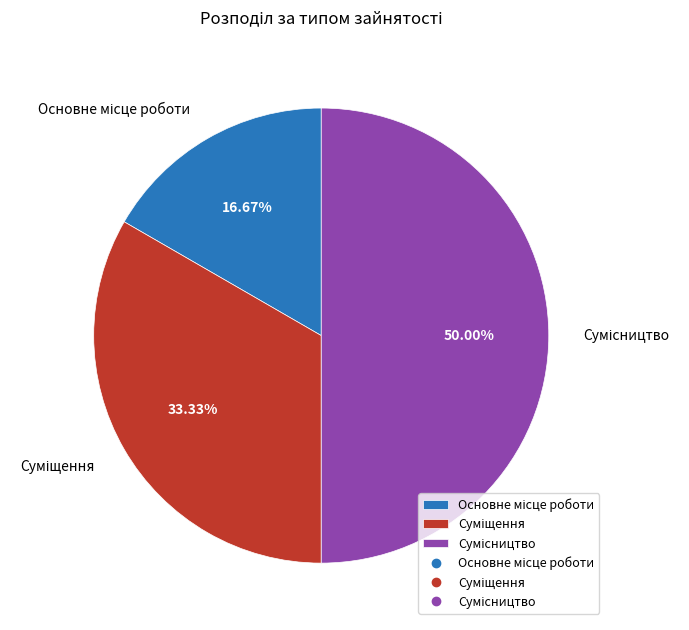

To the nearest percent, what is the average slice percentage?

33%